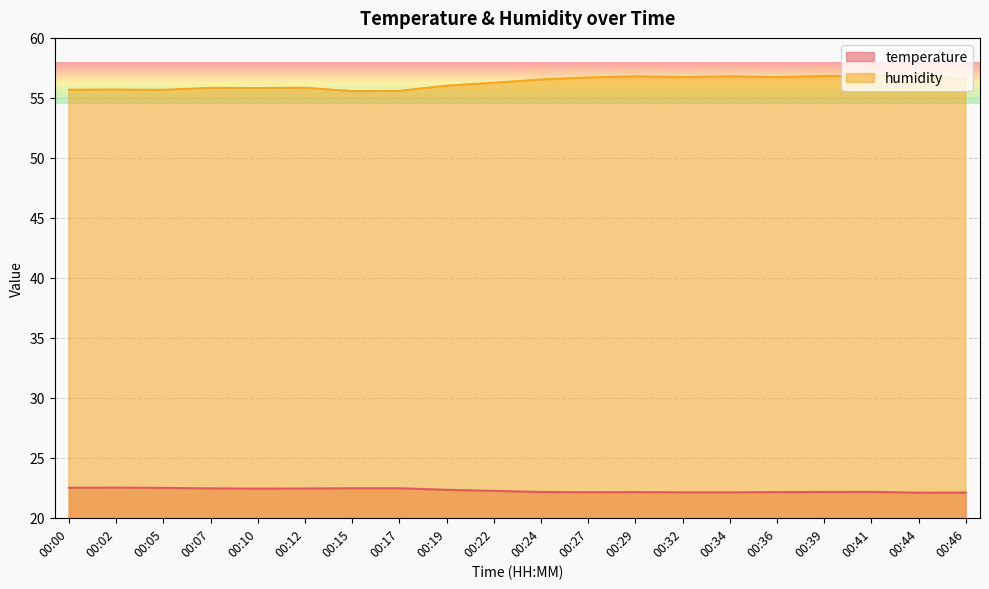

Does the chart display data point markers on the line(s)?

No